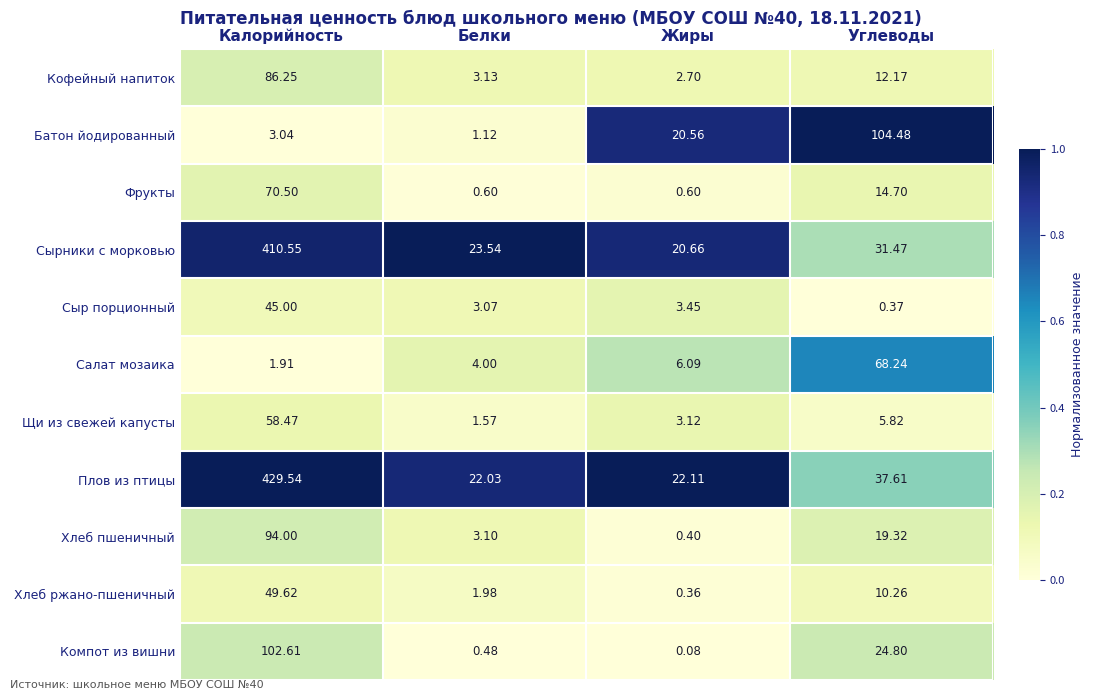

What is the total value across all series at Белки?

64.6